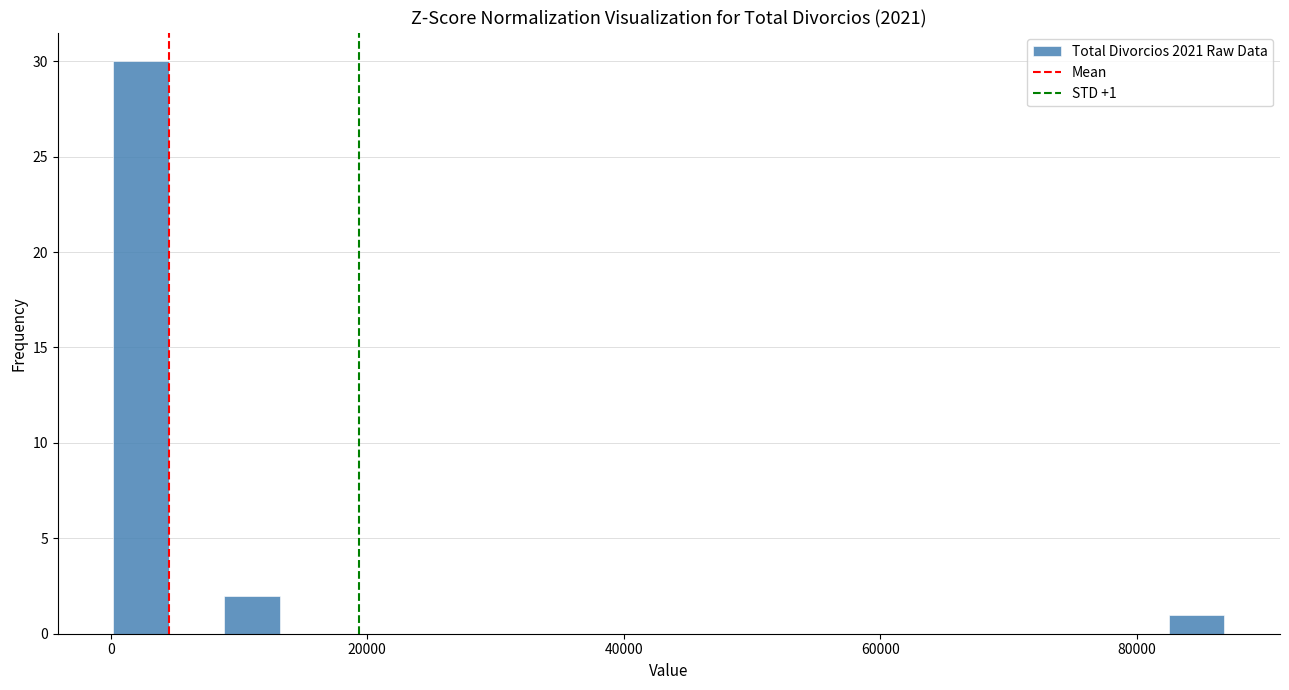

Read against the x-axis, roughly where is the centre of the tallest bar?

2000